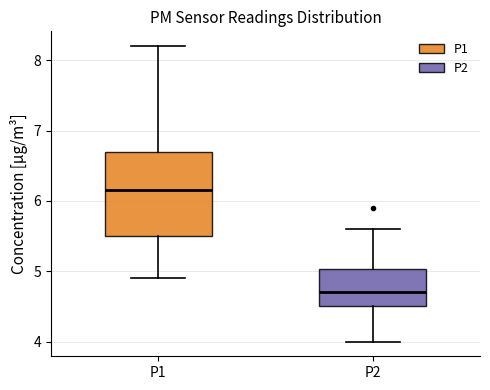

Reading left to right, read every box against the y-axis: the position of its median line, the range the box covers, and the ends of its whiskers. The values are not printed on the chart, so give them approximately, as read against the axis.

P1: median 6.2, box 5.5 to 6.7, whiskers 4.9 to 8.2
P2: median 4.7, box 4.5 to 5.0, whiskers 4.0 to 5.6